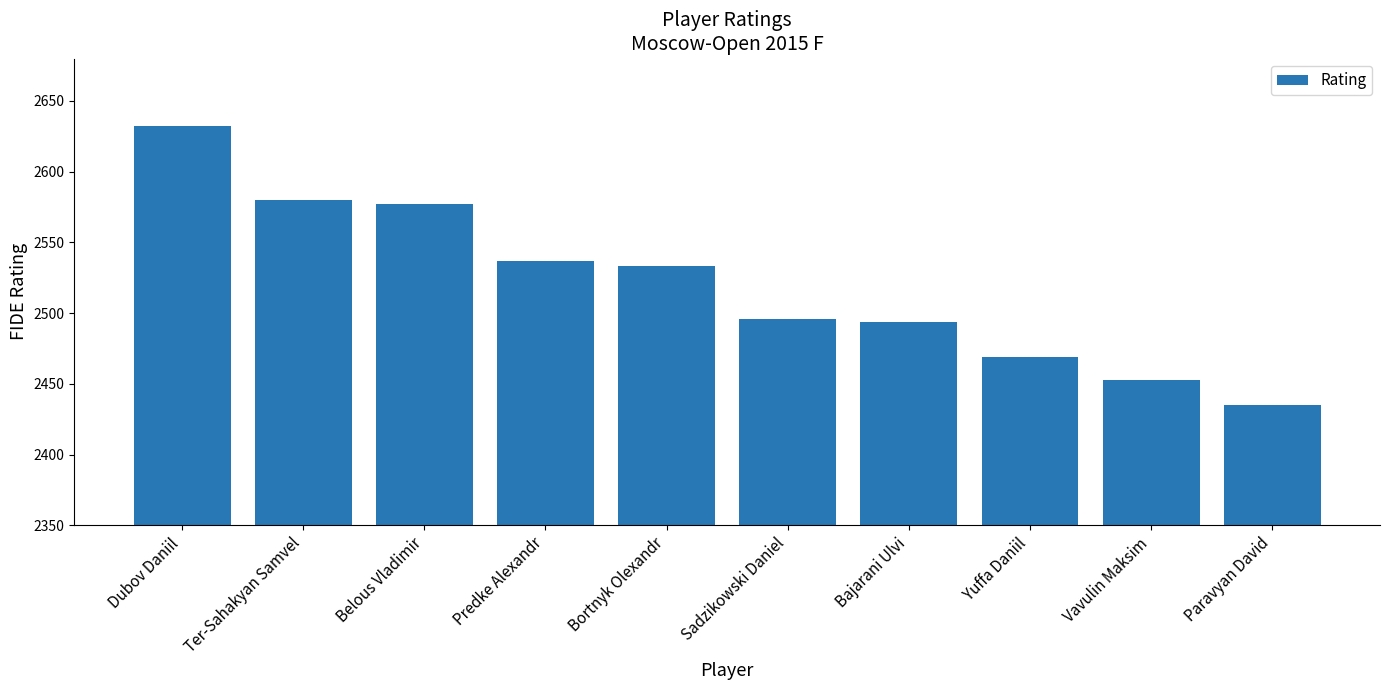

Reading left to right, transcribe all the data shown in this chart.

Dubov Daniil=2632	Ter-Sahakyan Samvel=2580	Belous Vladimir=2577	Predke Alexandr=2537	Bortnyk Olexandr=2533	Sadzikowski Daniel=2496	Bajarani Ulvi=2494	Yuffa Daniil=2469	Vavulin Maksim=2453	Paravyan David=2435